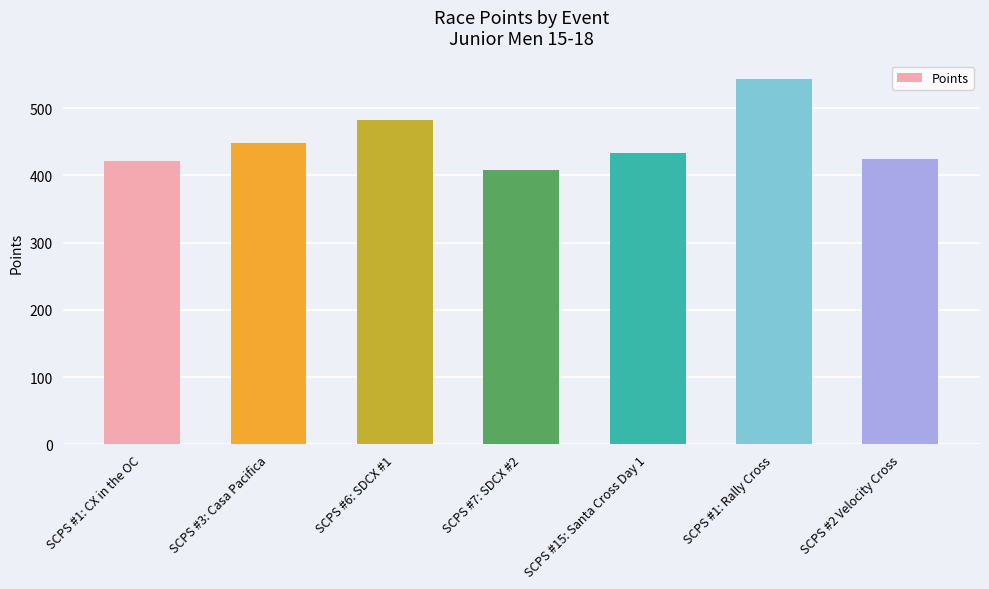

What is the label of the 4th bar from the right?

SCPS #7: SDCX #2